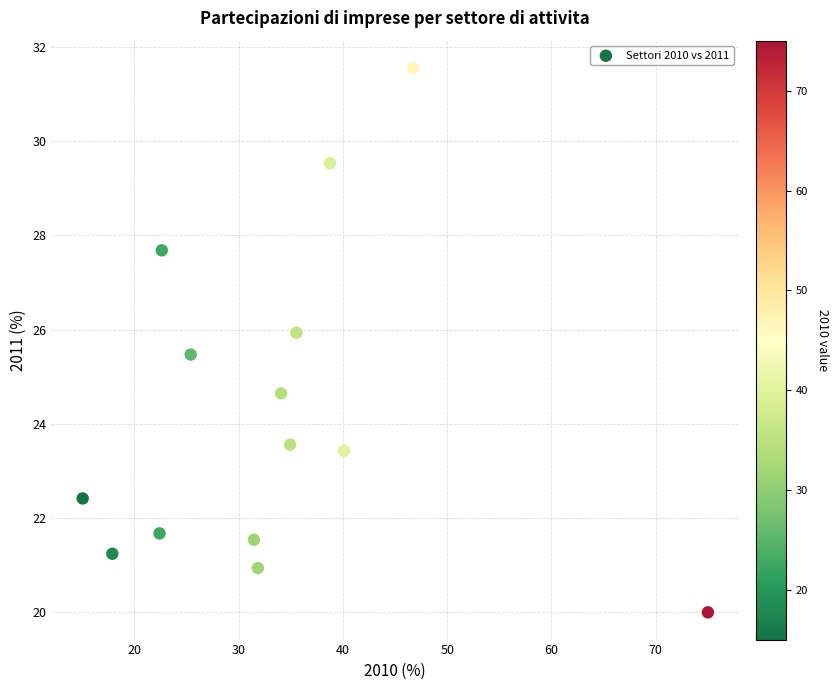

What is the range of Y values (max minus min)?

11.6